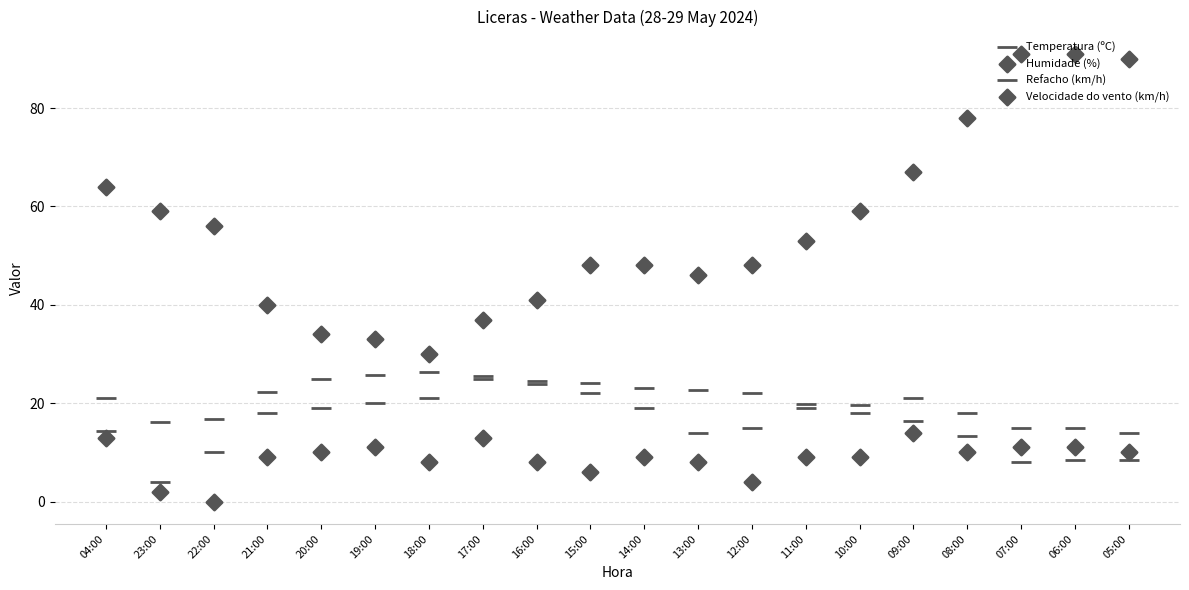

Is the value of Temperatura (ºC) at 17:00 greater than the value of Refacho (km/h) at 11:00?

Yes